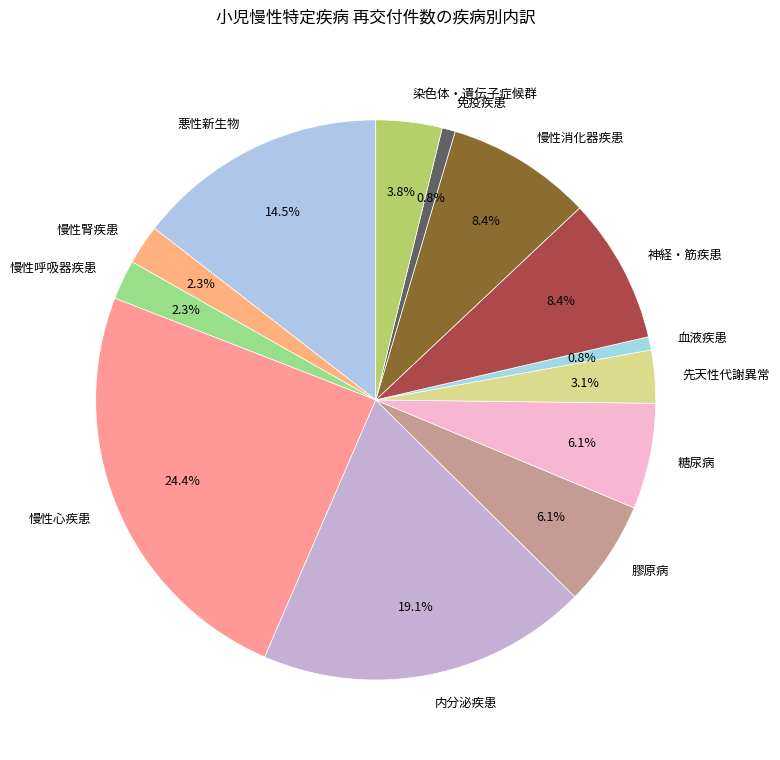

What percentage is the 内分泌疾患 slice, to the nearest percent?

19%